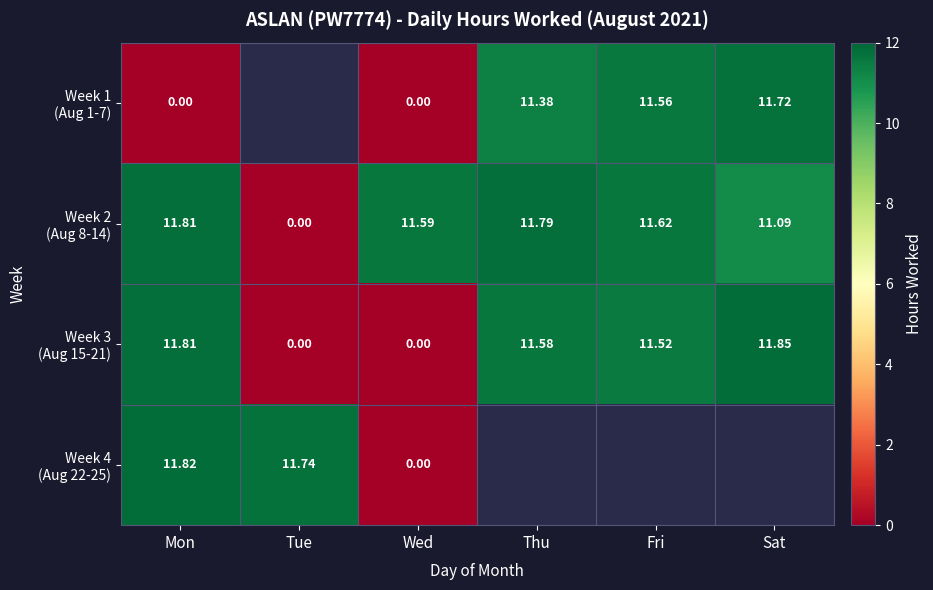

List the labels in order of Week 2 (Aug 8-14) value, smallest first.

Tue, Sat, Wed, Fri, Thu, Mon